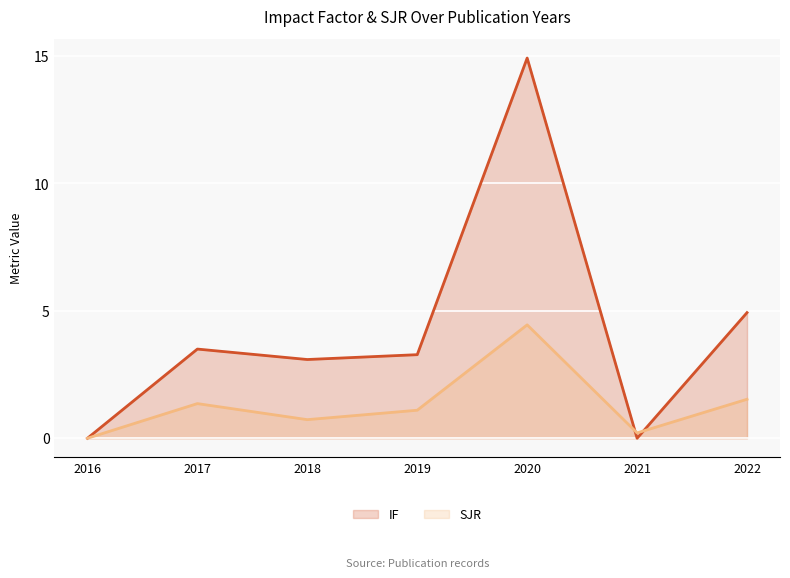

True or false: SJR and IF intersect in this chart.

True